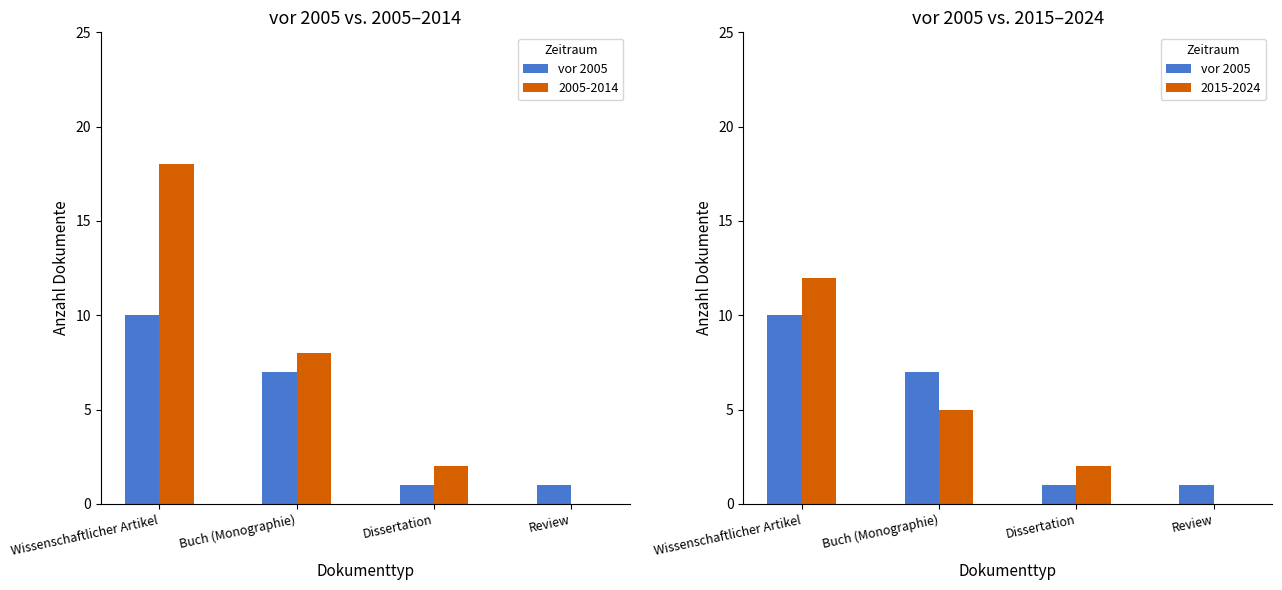

At which label is the value closest to 5?

Buch (Monographie)